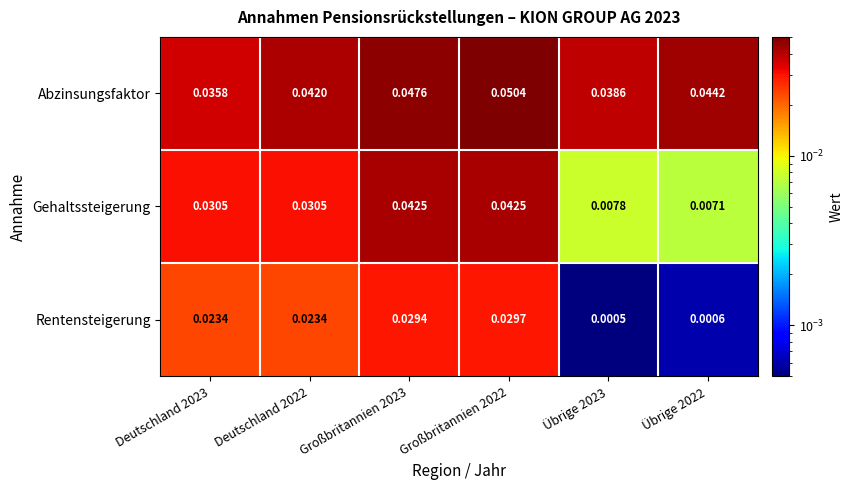

Between Deutschland 2023 and Deutschland 2022, which series saw the biggest shift?

Abzinsungsfaktor